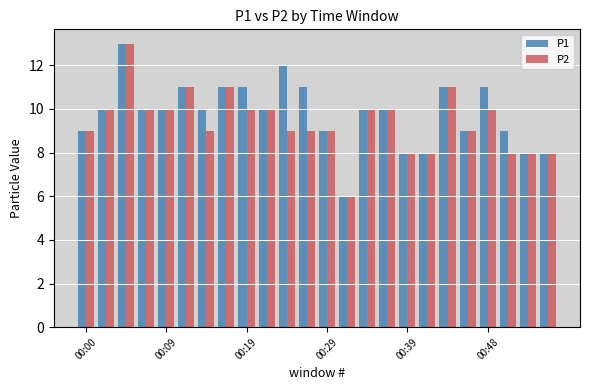

What is the lowest value of the P2 series?

6